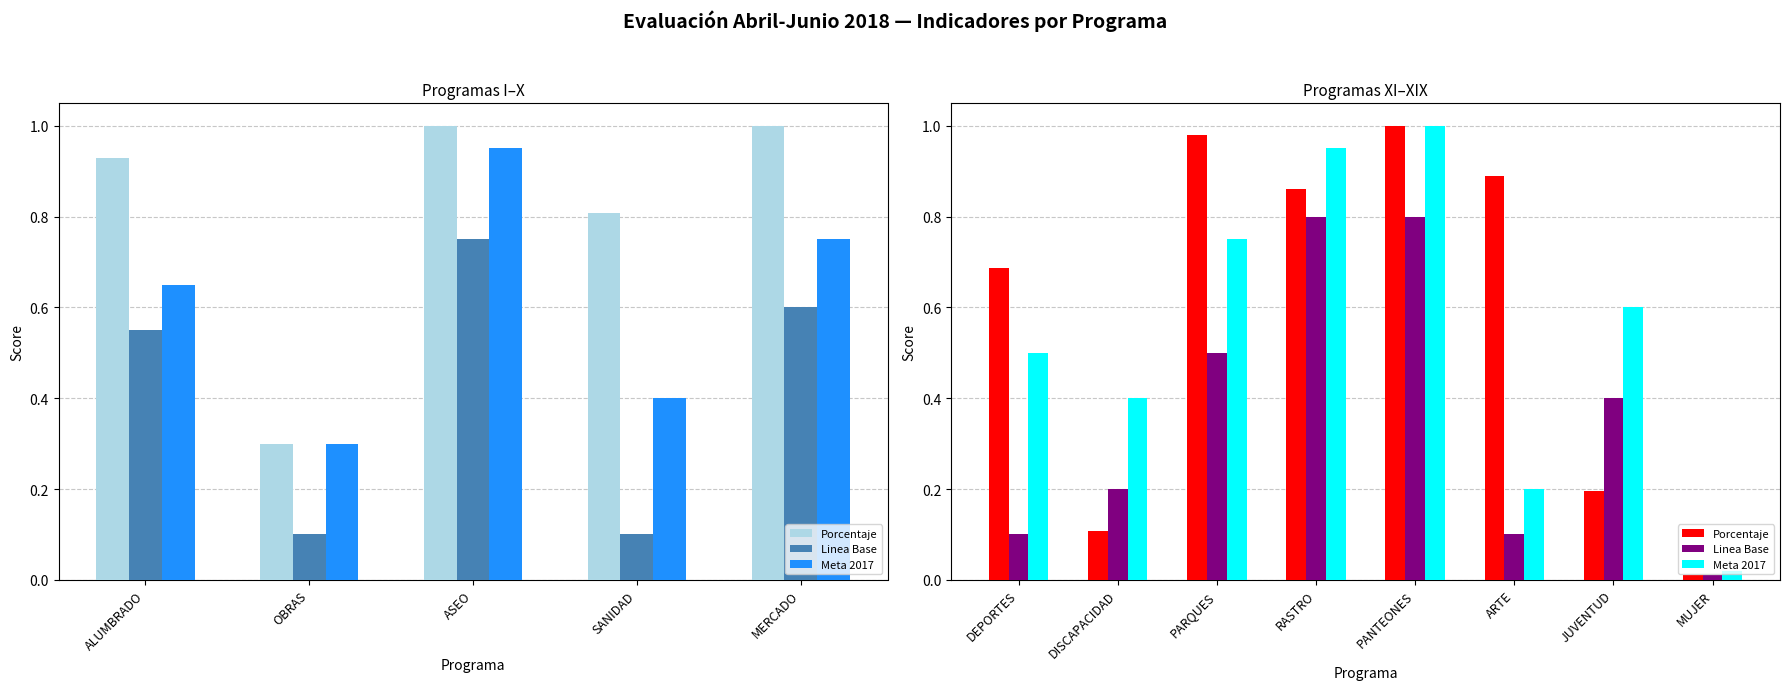

Which series has the widest spread of values?

Porcentaje